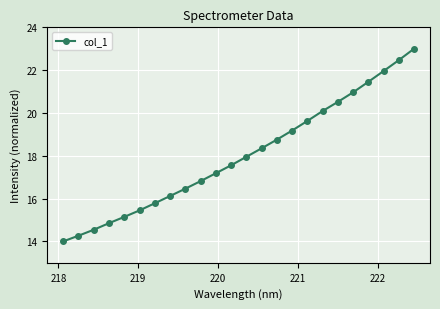

Reading left to right, extract all data points from this chart.

14.0	14.3	14.5	14.9	15.1	15.4	15.8	16.1	16.5	16.8	17.2	17.6	18.0	18.3	18.8	19.2	19.6	20.1	20.5	21.0	21.5	22.0	22.5	23.0